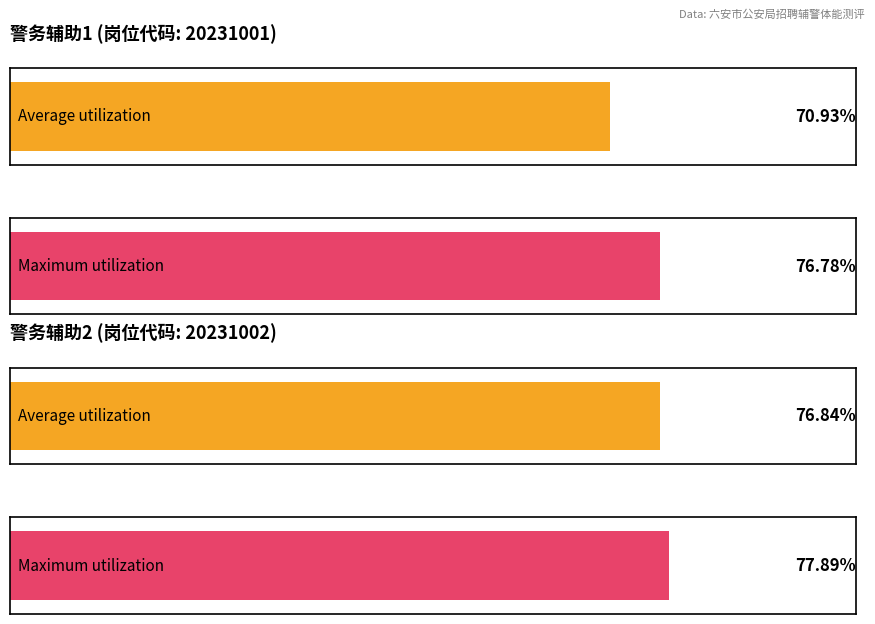

Count the number of data series in this chart.

2